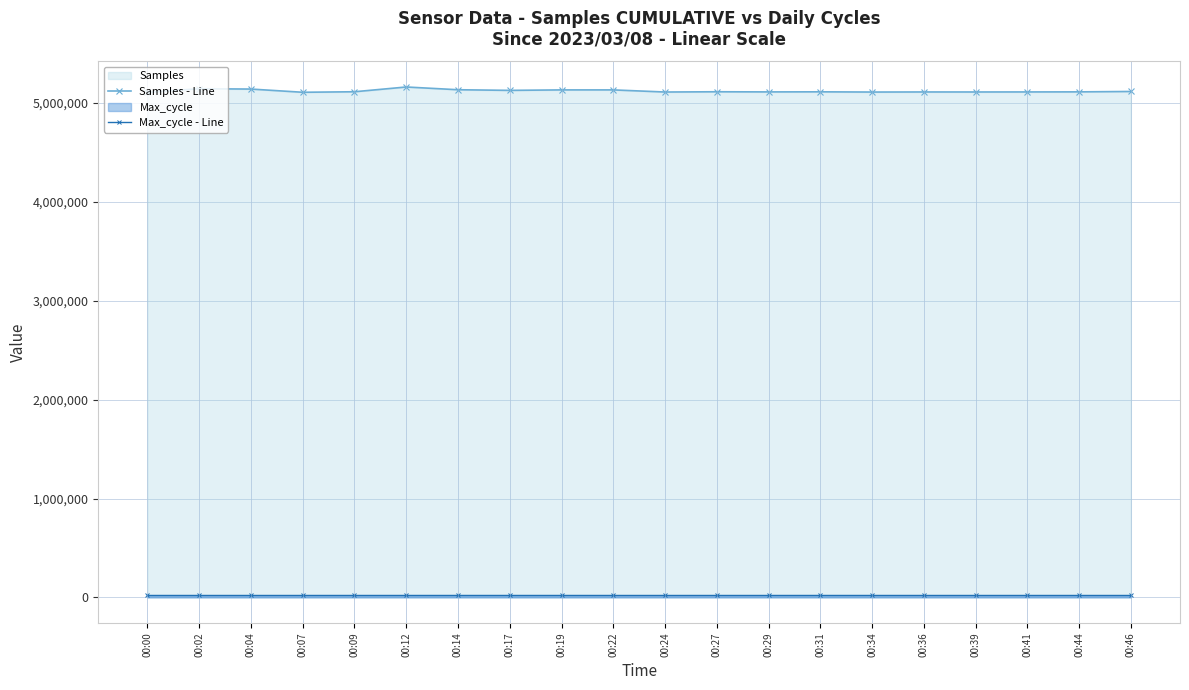

Rank the series by their maximum value, from highest to lowest.

Samples - Line, Max_cycle - Line